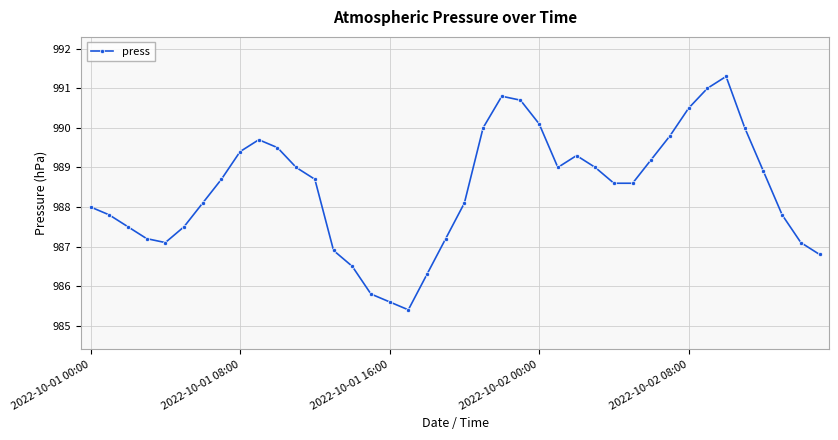

What is the difference between the maximum and second lowest values?

5.7